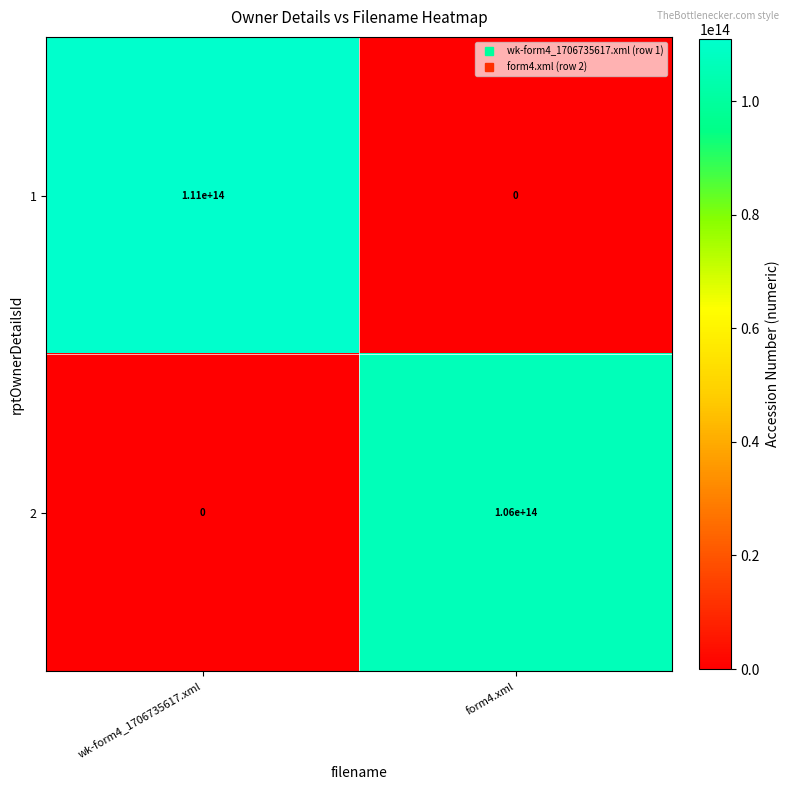

Is the value of 1 at form4.xml greater than the value of 2 at form4.xml?

No